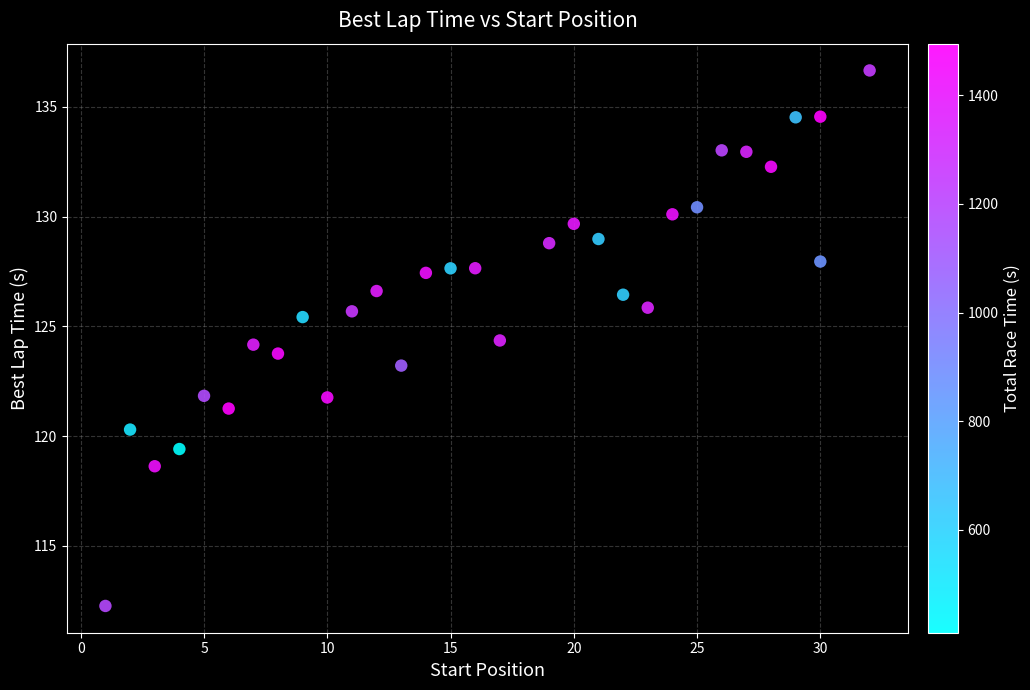

What is the range of X values (max minus min)?

31.0